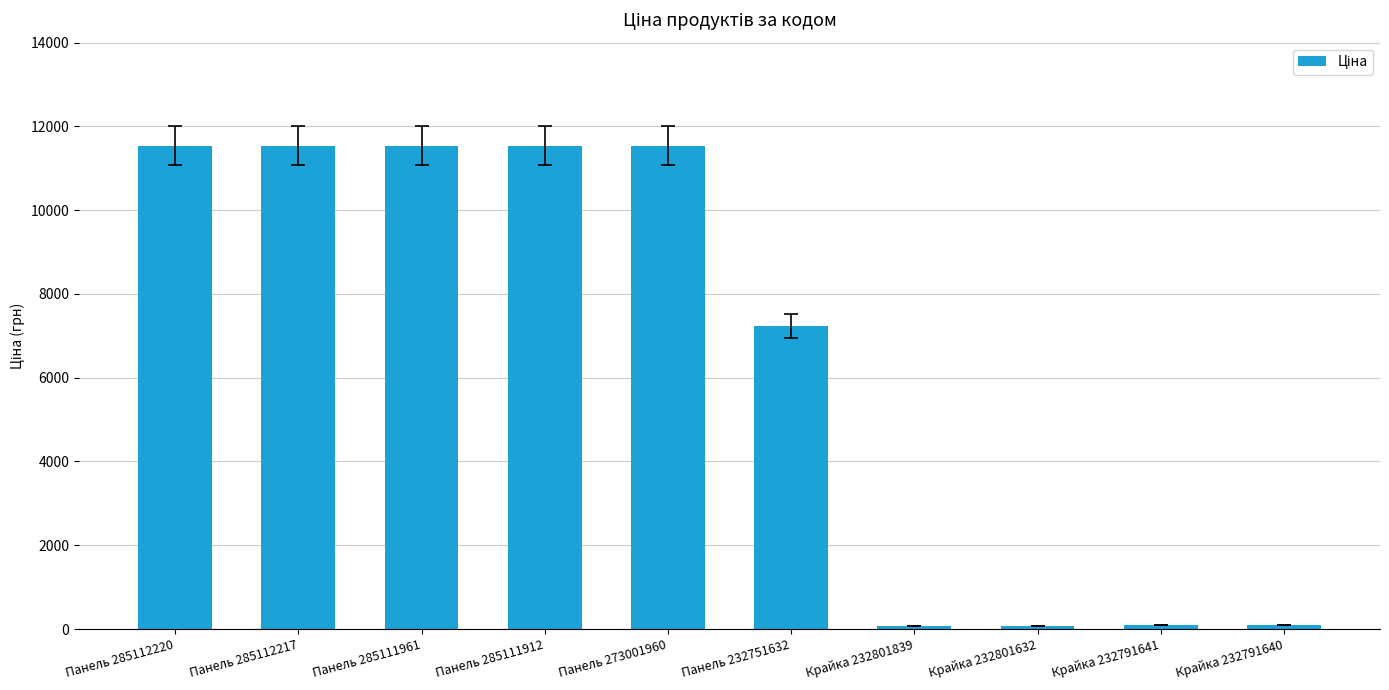

Where does the data first go above 11536?

Панель 285112220